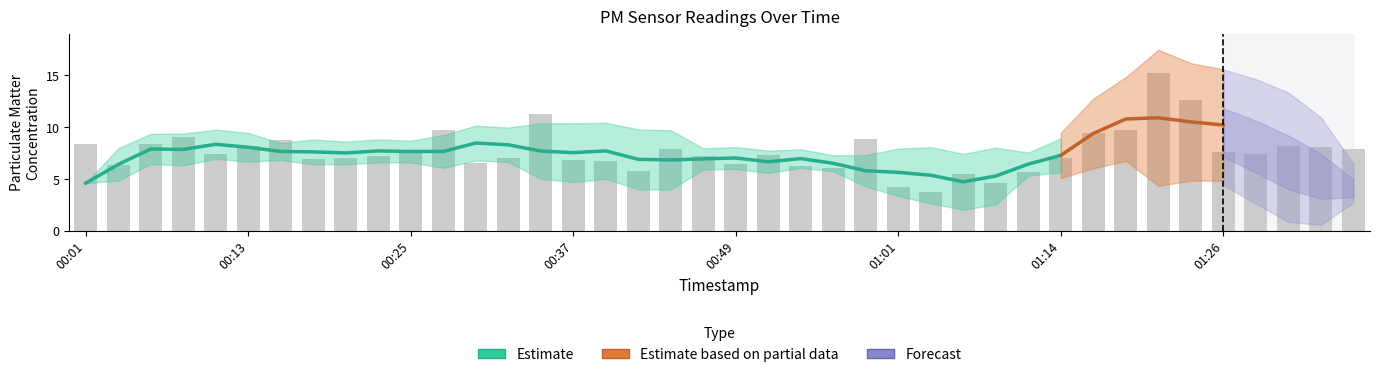

Which category has the lowest value across all series?

01:04